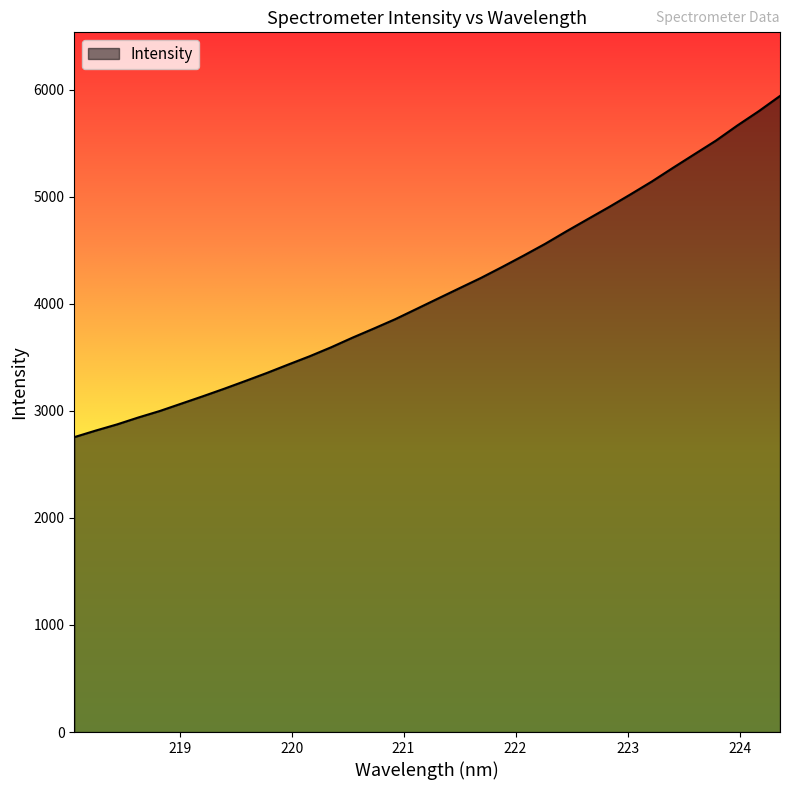

What is the minimum value shown in the chart?

2754.5